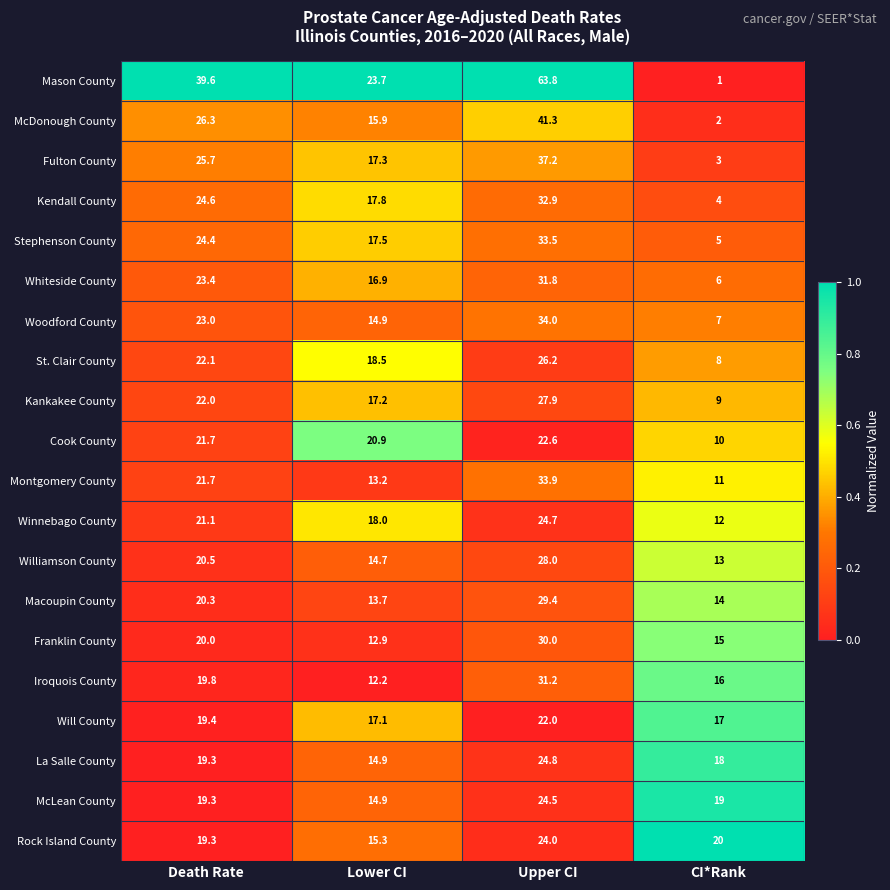

Between Death Rate and CI*Rank, which series saw the biggest shift?

Mason County